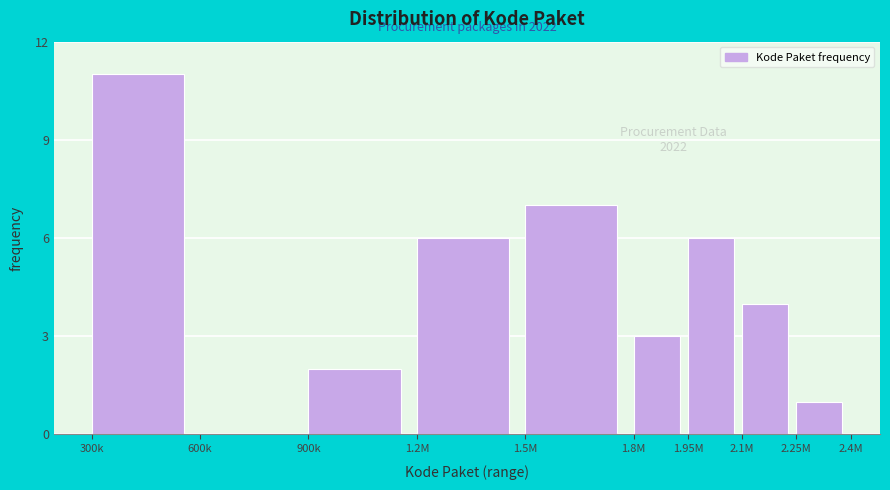

Reading left to right, list all the values displayed in this chart.

300k=11	600k=0	900k=2	1.2M=6	1.5M=7	1.8M=3	1.95M=6	2.1M=4	2.25M=1